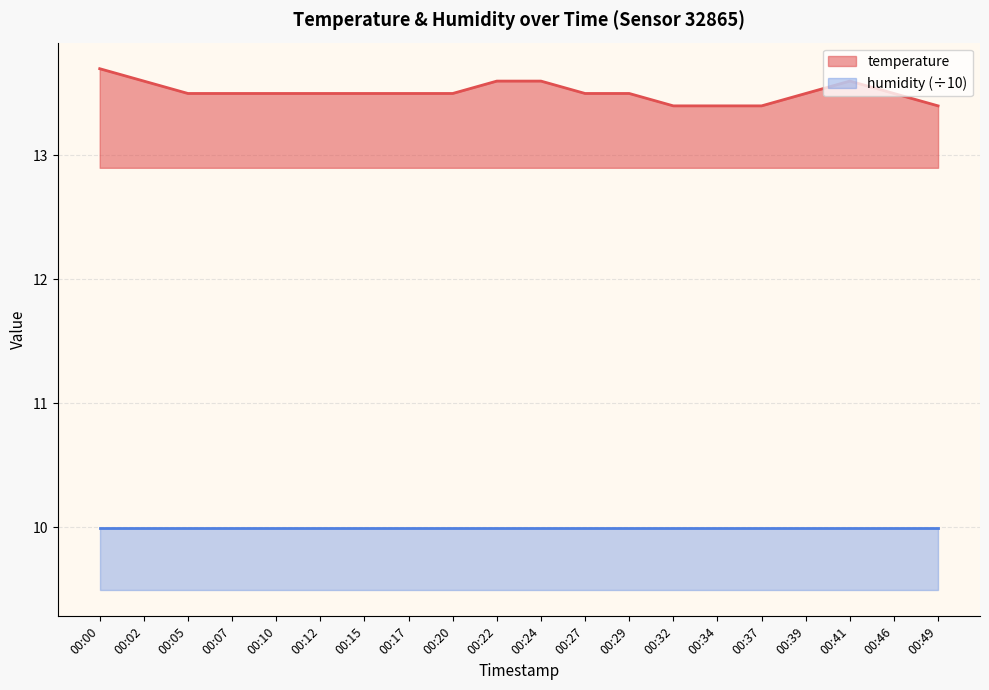

What is the value of the 6th point from the left?

13.5